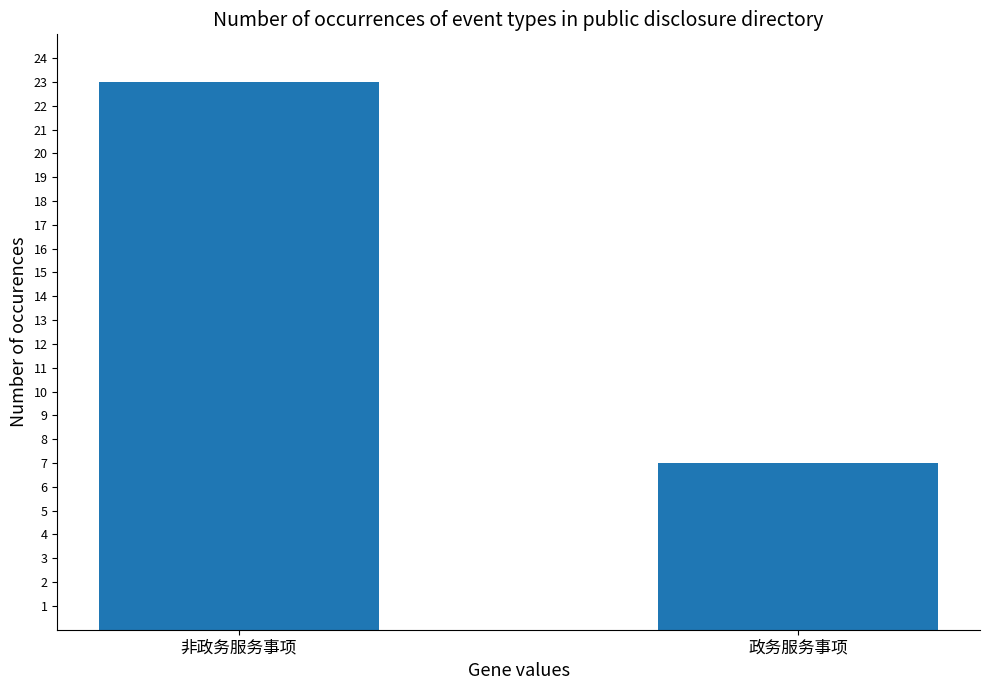

List the labels in order of value, largest first.

非政务服务事项, 政务服务事项